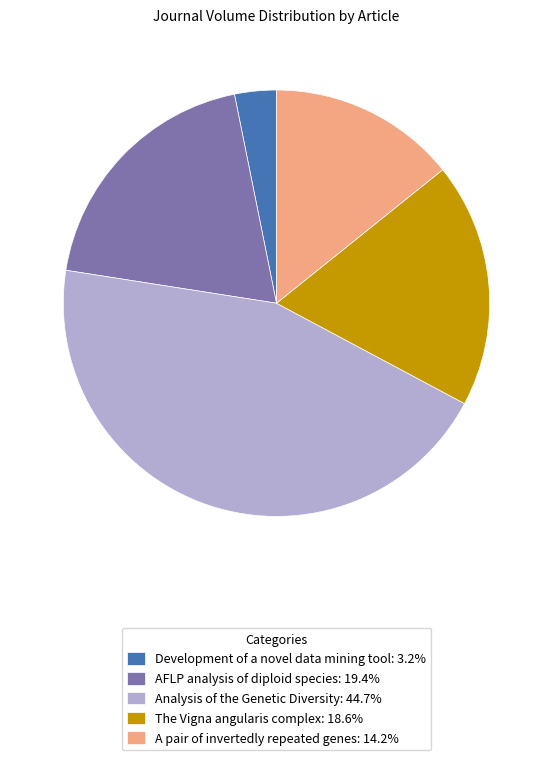

Is it true that Development of a novel data mining tool is 3% of the pie?

True